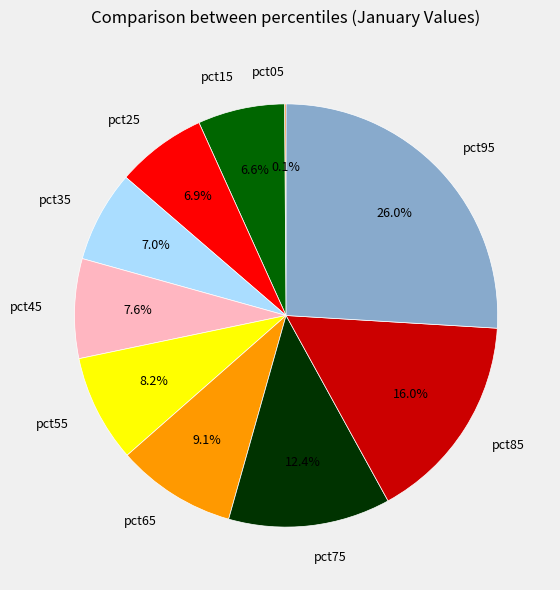

Which category has the biggest portion of the pie?

pct95